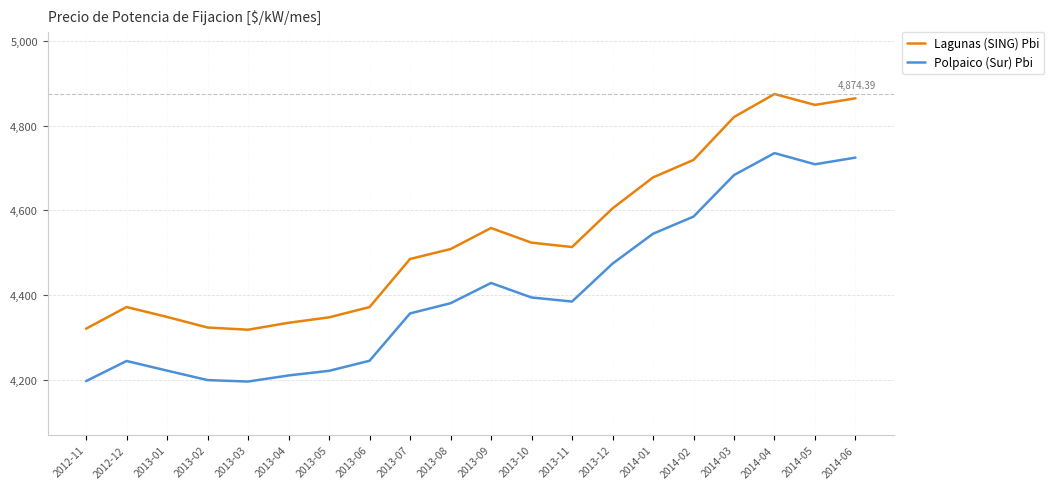

At which label is Lagunas (SING) Pbi closest to 4596?

2013-12